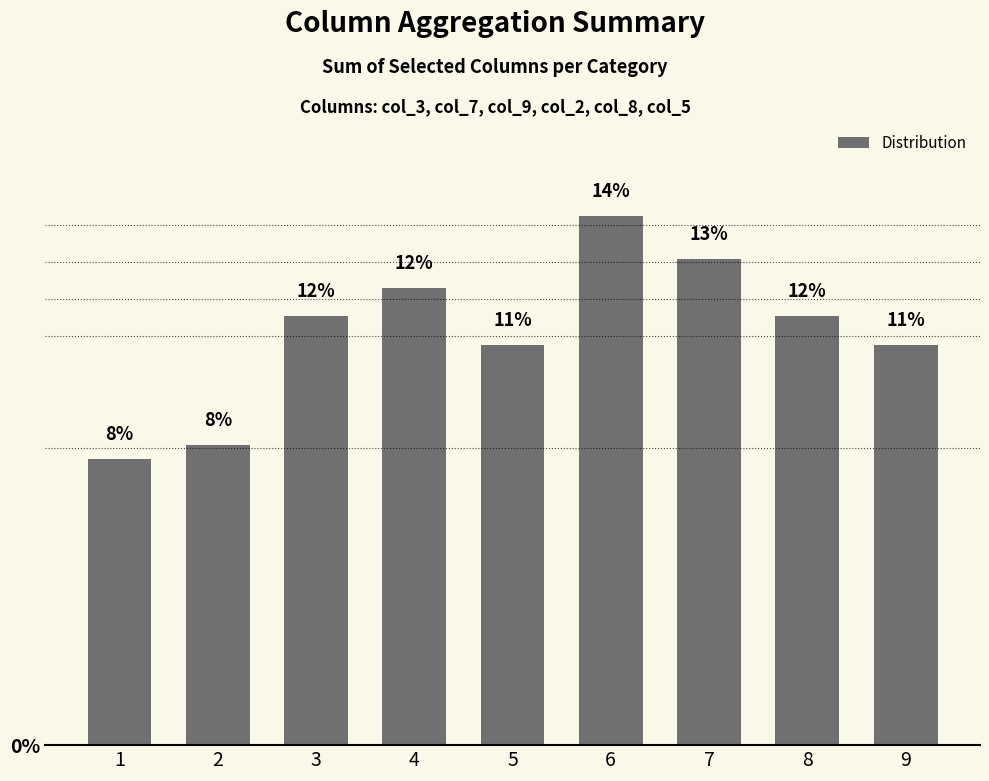

How many bars are there in total?

9